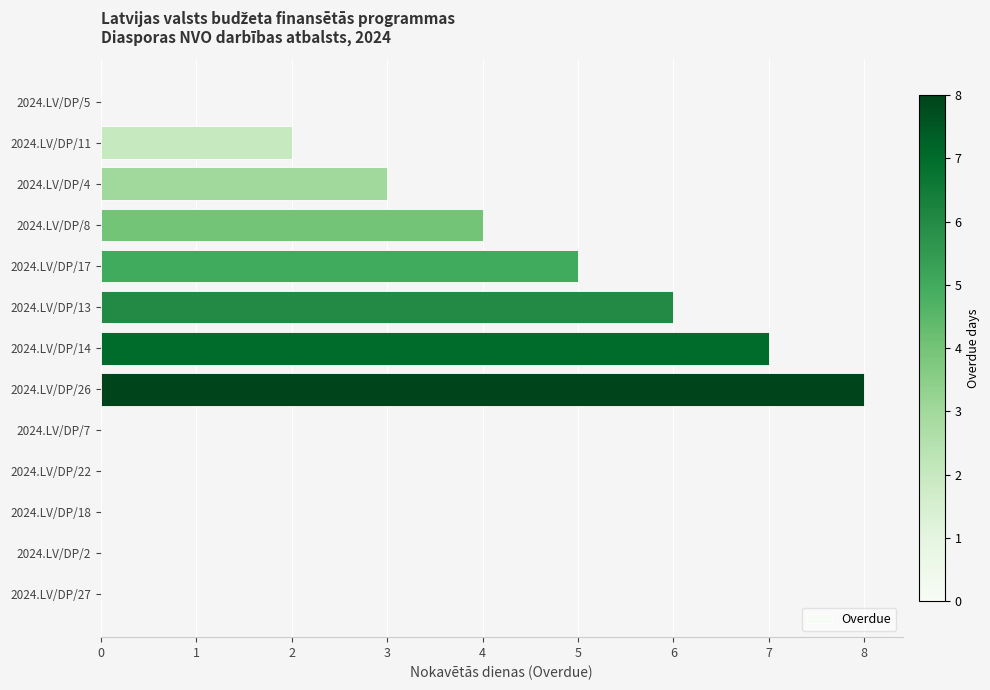

Between 2024.LV/DP/14 and 2024.LV/DP/2, which is larger?

2024.LV/DP/14